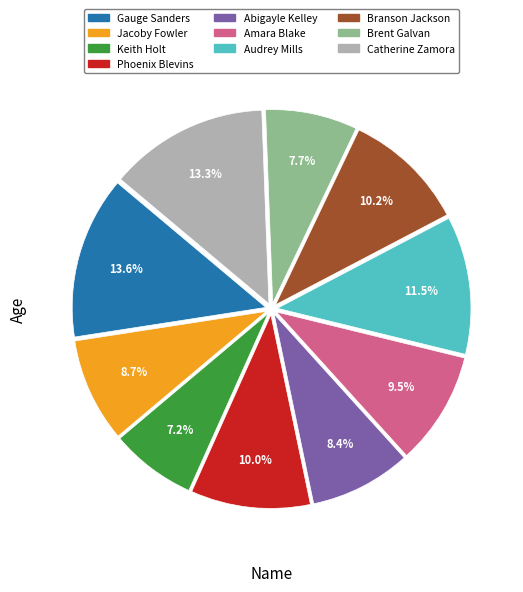

The Brent Galvan slice represents 22% of the pie. True or false?

False